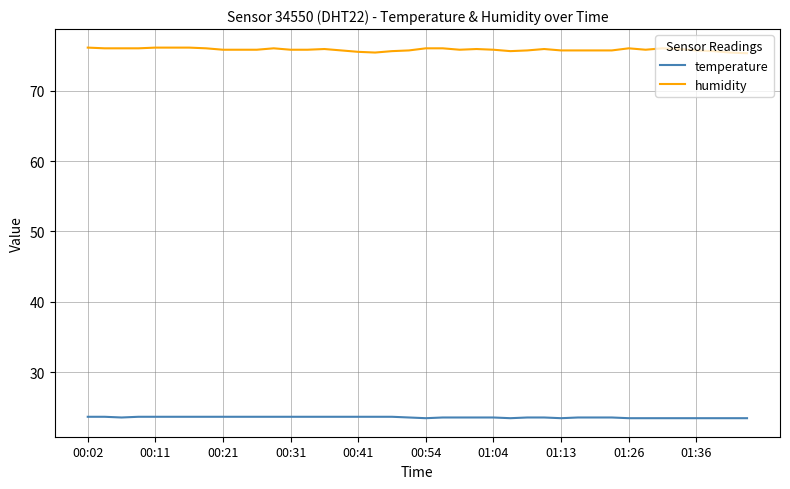

Count the number of categories in the chart.

40